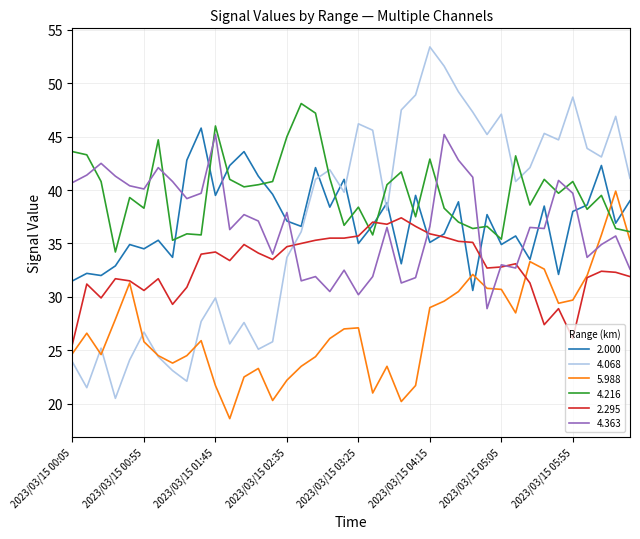

Which series has the largest total across all categories?

4.216